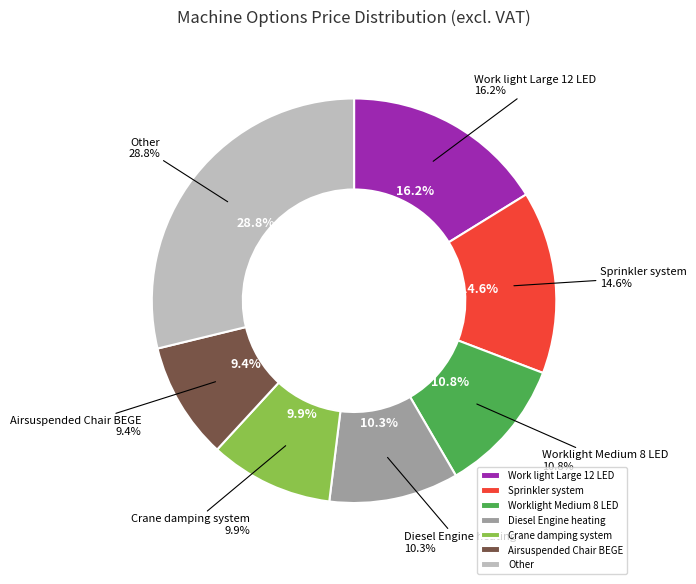

Does any single category account for the majority?

No